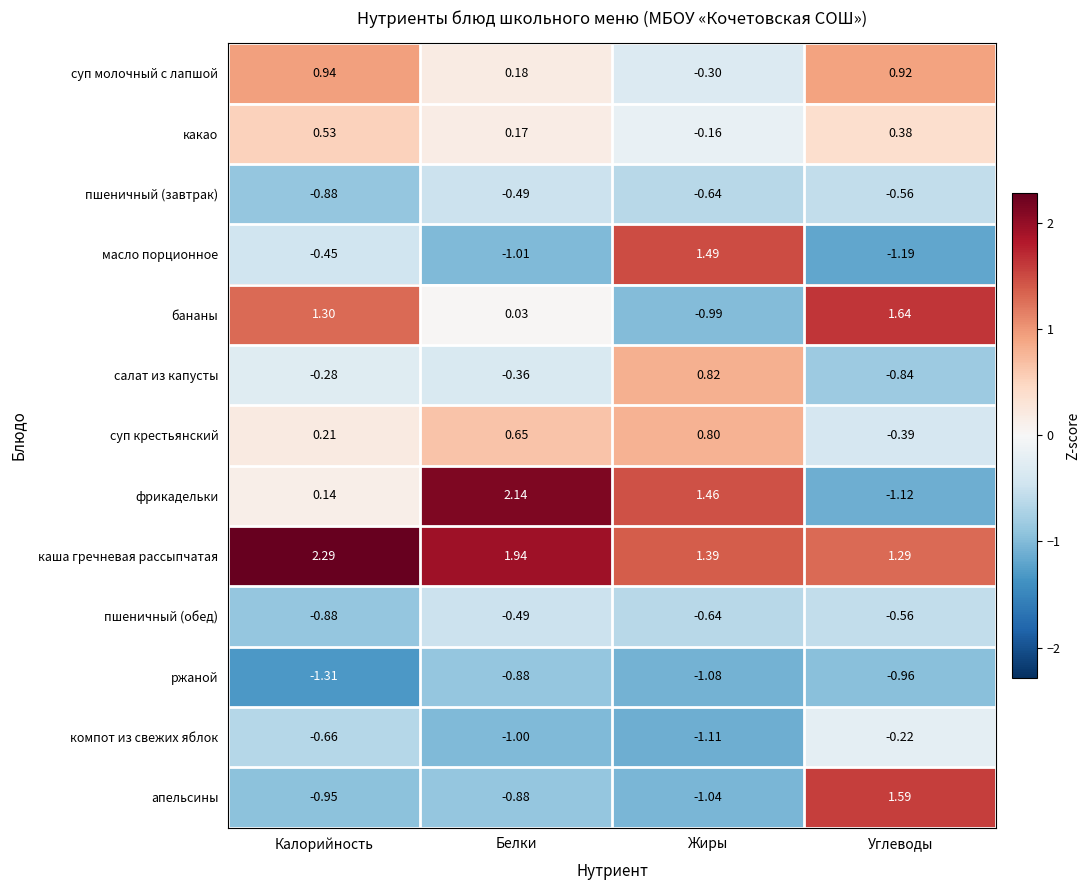

At which label does какао reach its minimum?

Жиры